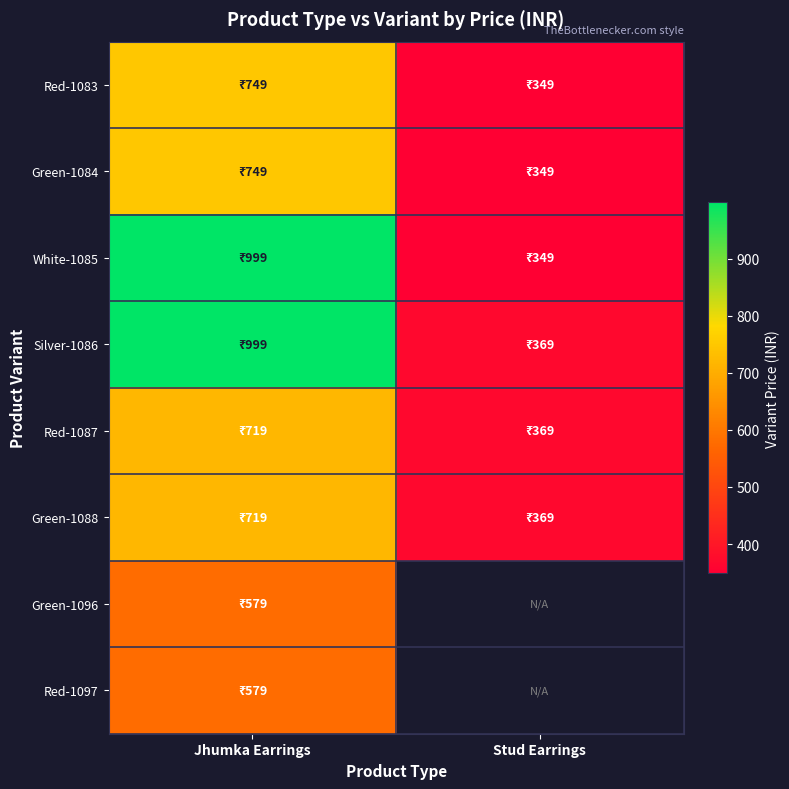

At Stud Earrings, list the series in order from smallest to largest.

Red-1083, Green-1084, White-1085, Silver-1086, Red-1087, Green-1088, Green-1096, Red-1097